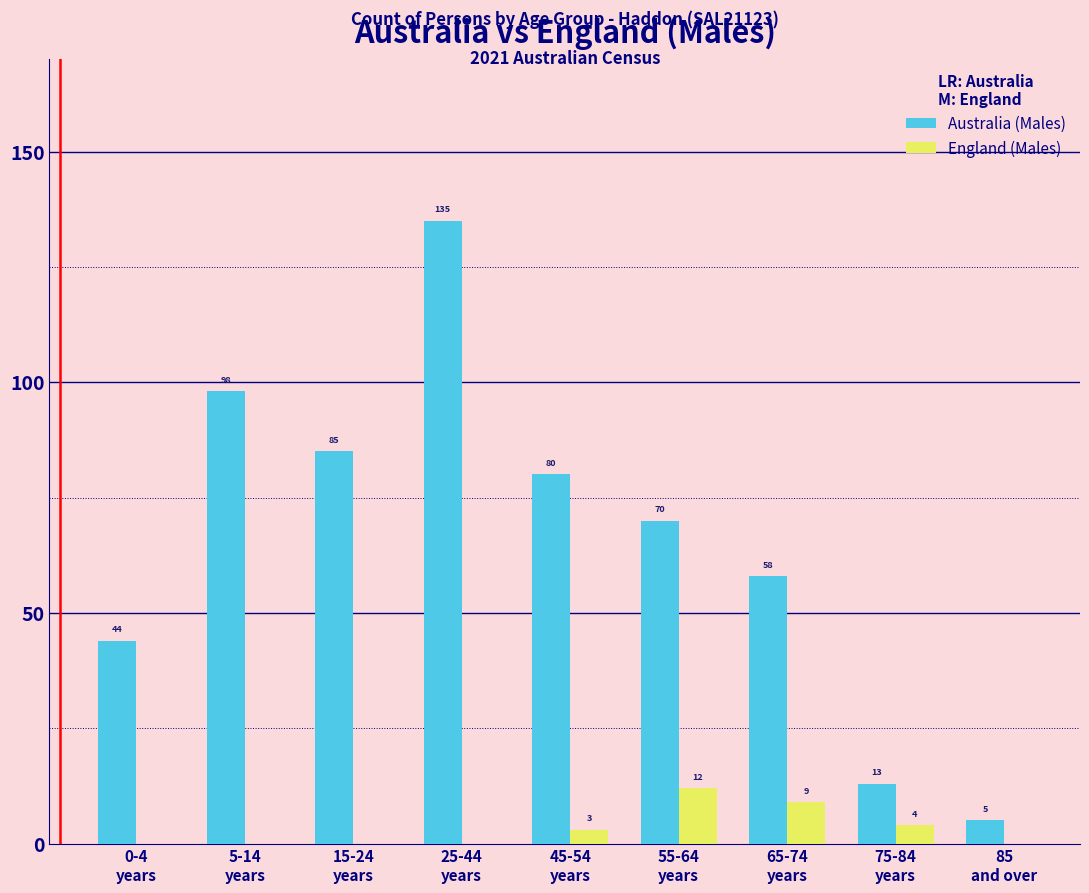

Are the bars grouped side by side (vs. stacked)?

Yes